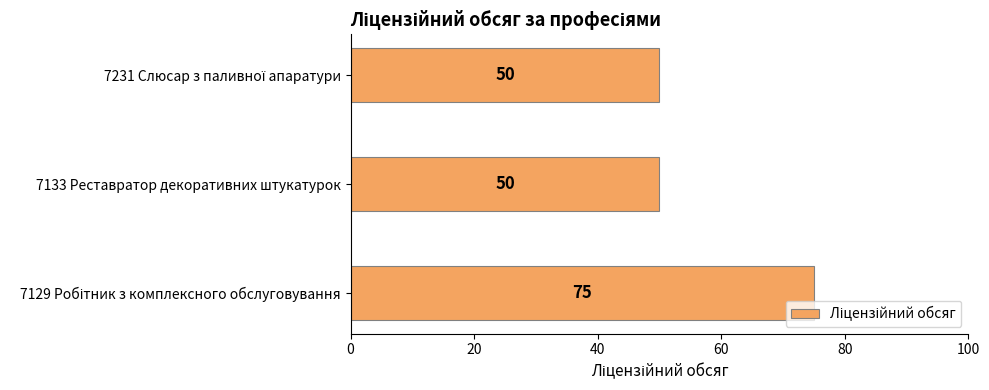

What is the difference between the maximum and minimum values?

25